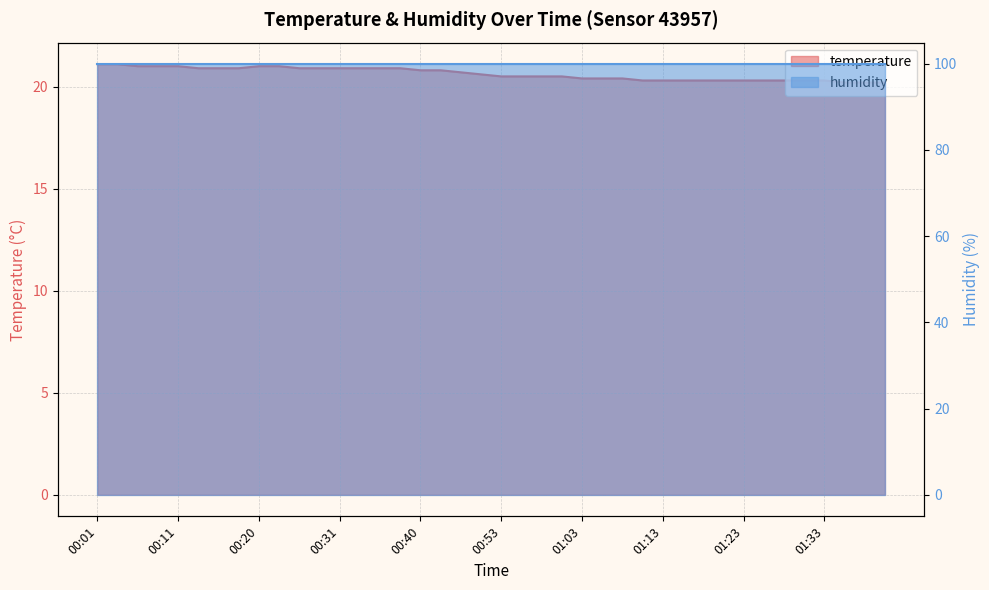

Rank the categories by value from highest to lowest.

00:01, 00:03, 00:06, 00:08, 00:11, 00:20, 00:23, 00:13, 00:15, 00:18, 00:26, 00:28, 00:31, 00:33, 00:35, 00:38, 00:40, 00:43, 00:48, 00:50, 00:53, 00:55, 00:58, 01:00, 01:03, 01:05, 01:08, 01:10, 01:13, 01:15, 01:18, 01:20, 01:23, 01:25, 01:28, 01:30, 01:33, 01:35, 01:38, 01:40